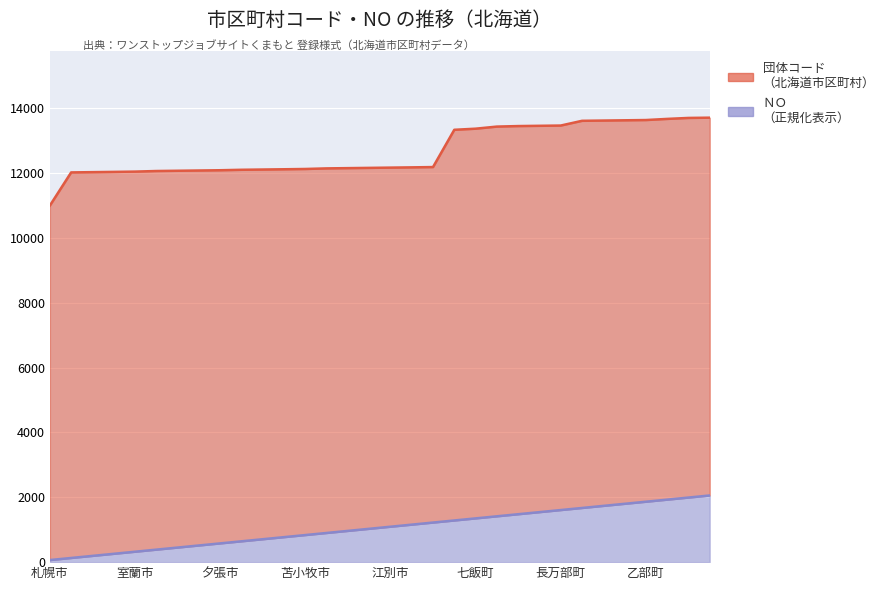

How many lines are shown in the chart?

2